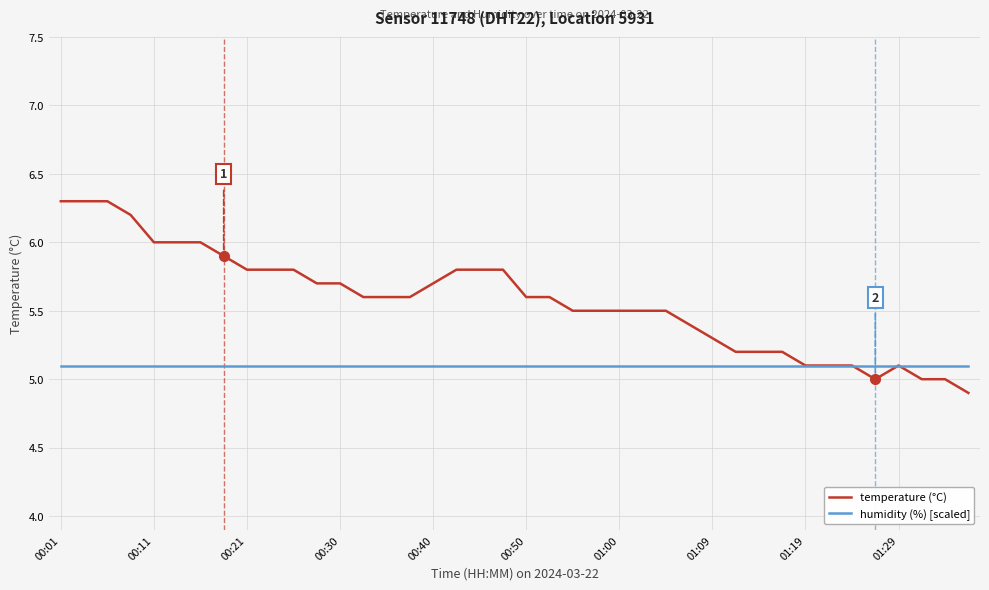

Which series has the largest total across all categories?

temperature (°C)